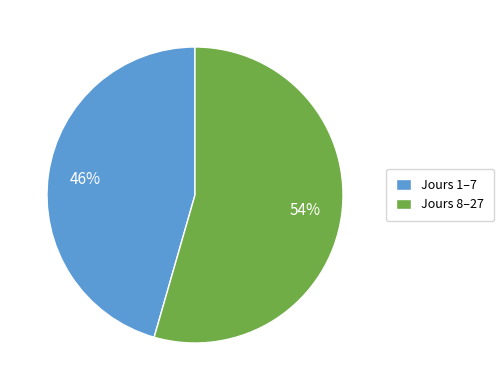

True or false: Jours 8–27 accounts for 54% of the total.

True